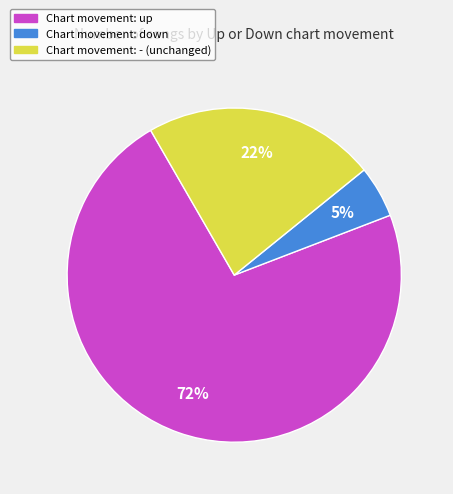

How many segments does this pie chart have?

3